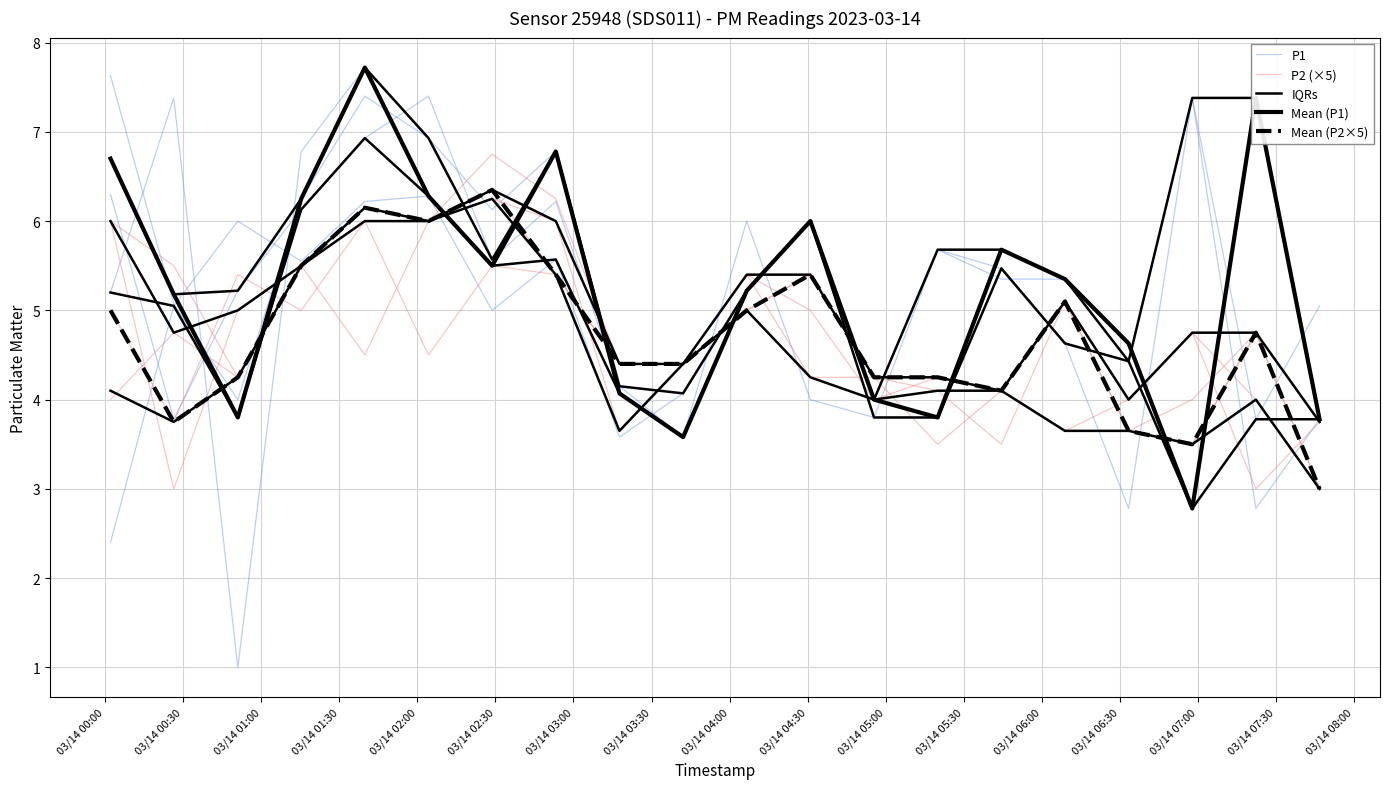

What is the value of the Mean (P2×5) point at the 10th from the left?

4.4